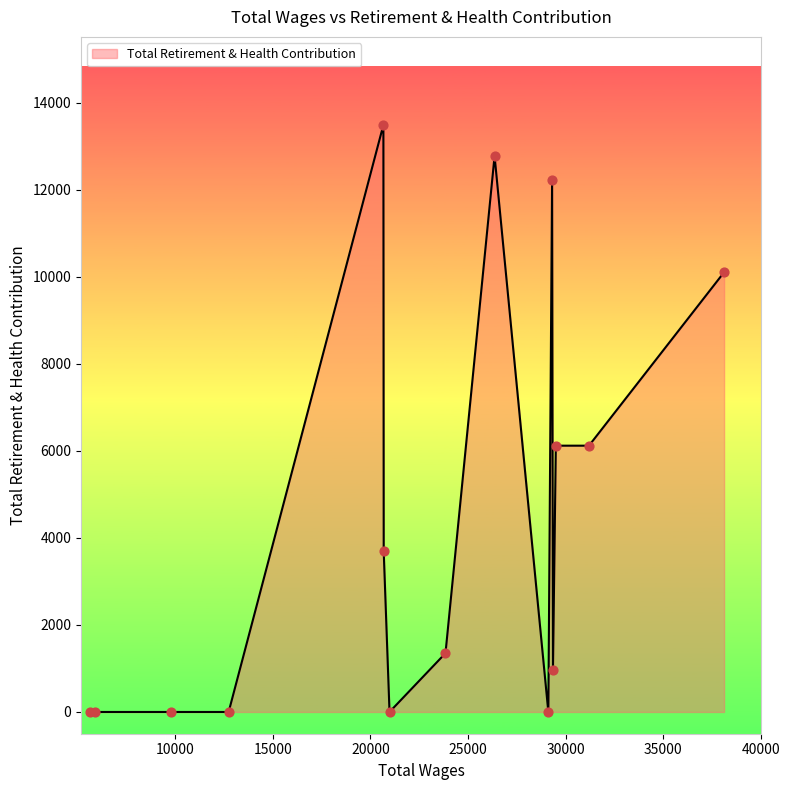

What is the maximum value shown in the chart?

13493